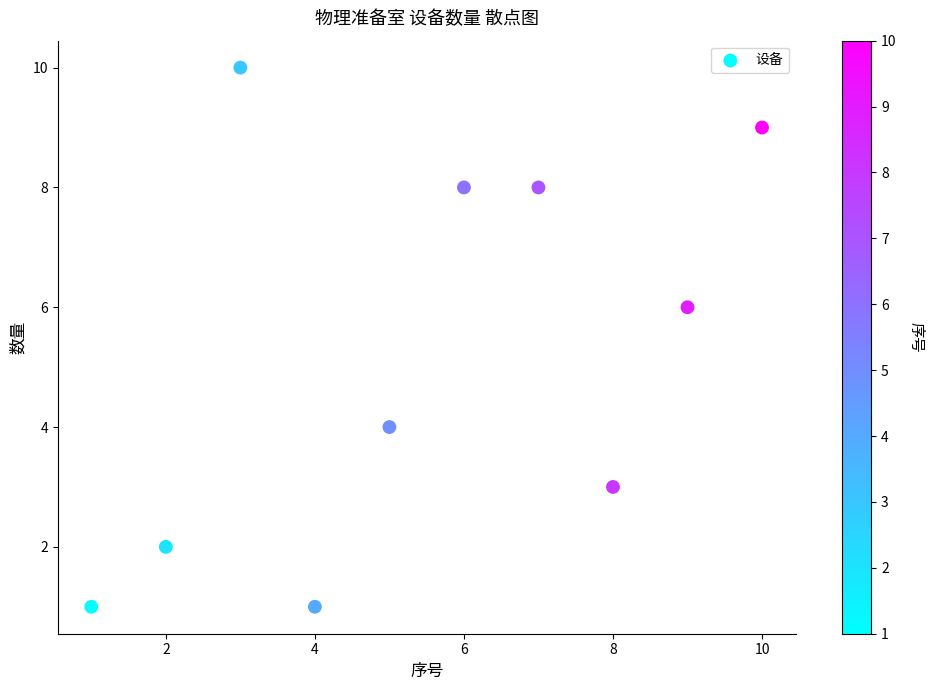

What is the average Y value?

5